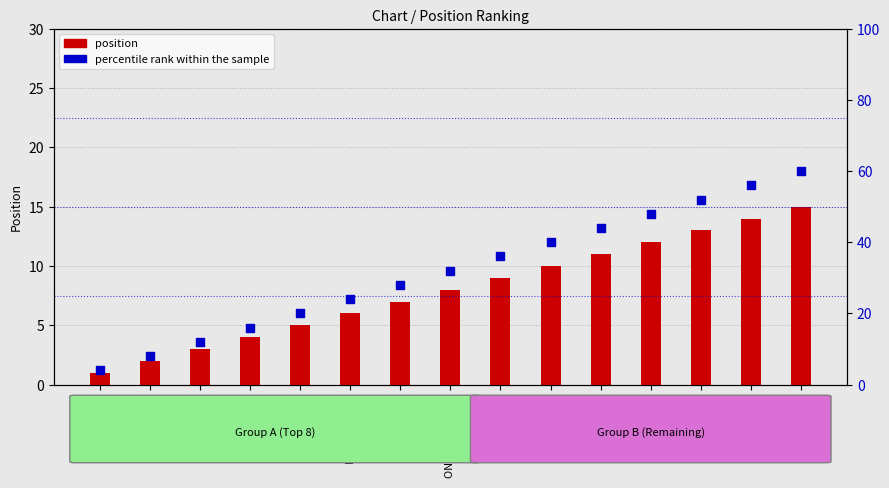

At which category is the sum across all series the highest?

EVERGLOW